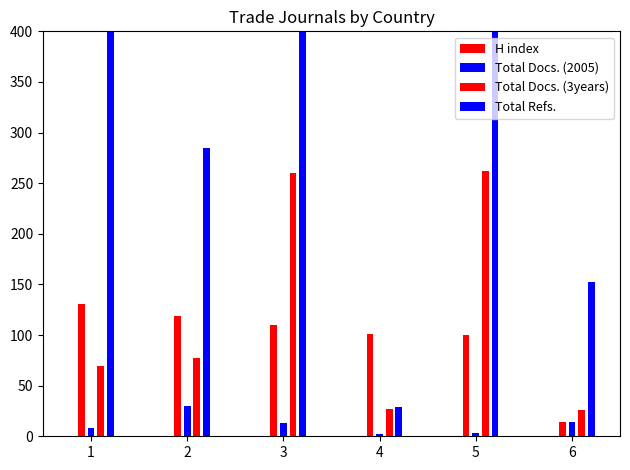

What is the highest value of the Total Docs. (3years) series?

262